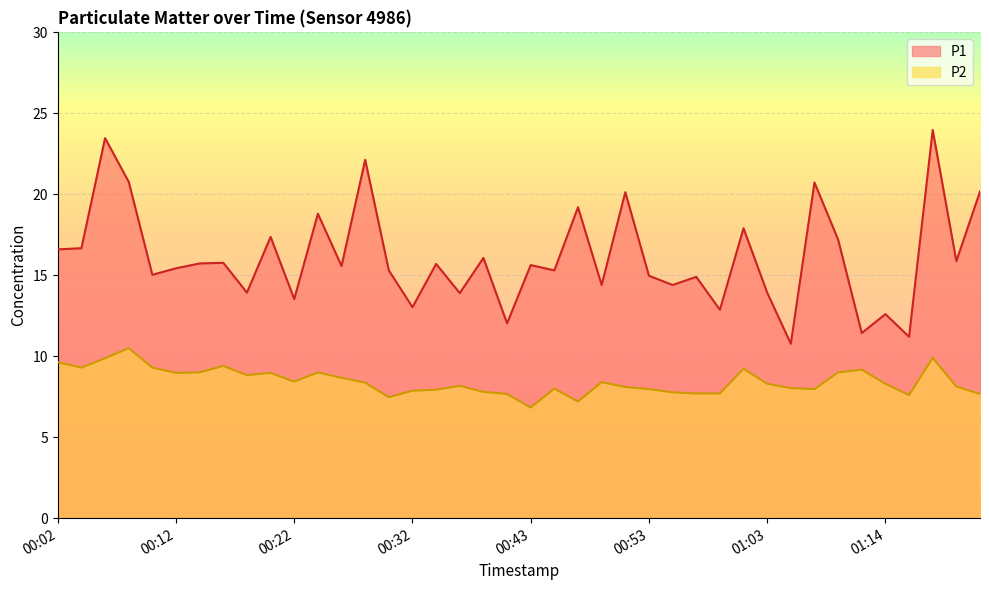

Reading left to right, extract all data points from this chart.

P1: 00:02=16.6	00:04=16.7	00:06=23.5	00:08=20.8	00:10=15.0	00:12=15.4	00:14=15.7	00:16=15.8	00:18=13.9	00:20=17.4	00:22=13.5	00:24=18.8	00:26=15.6	00:28=22.1	00:30=15.3	00:32=13.0	00:34=15.7	00:36=13.9	00:38=16.1	00:41=12.0	00:43=15.6	00:45=15.3	00:47=19.2	00:49=14.4	00:51=20.1	00:53=15.0	00:55=14.4	00:57=14.9	00:59=12.9	01:01=17.9	01:03=13.9	01:05=10.8	01:07=20.7	01:09=17.2	01:11=11.4	01:14=12.6	01:16=11.2	01:18=24.0	01:20=15.9	01:22=20.2
P2: 00:02=9.6	00:04=9.3	00:06=9.9	00:08=10.5	00:10=9.3	00:12=9.0	00:14=9.0	00:16=9.4	00:18=8.8	00:20=9.0	00:22=8.4	00:24=9.0	00:26=8.7	00:28=8.4	00:30=7.5	00:32=7.9	00:34=7.9	00:36=8.2	00:38=7.8	00:41=7.7	00:43=6.8	00:45=8.0	00:47=7.2	00:49=8.4	00:51=8.1	00:53=8.0	00:55=7.8	00:57=7.7	00:59=7.7	01:01=9.2	01:03=8.3	01:05=8.0	01:07=8.0	01:09=9.0	01:11=9.2	01:14=8.3	01:16=7.6	01:18=9.9	01:20=8.1	01:22=7.7